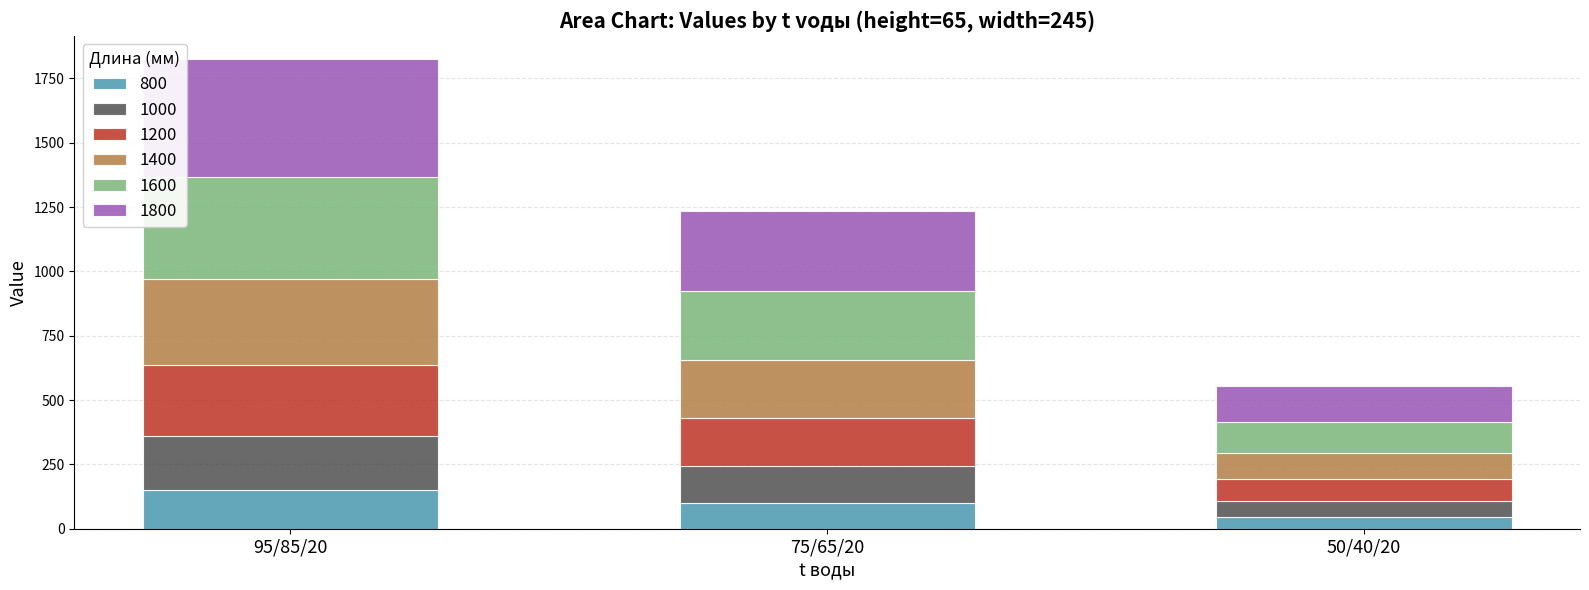

What is the minimum value for 800?

45.4